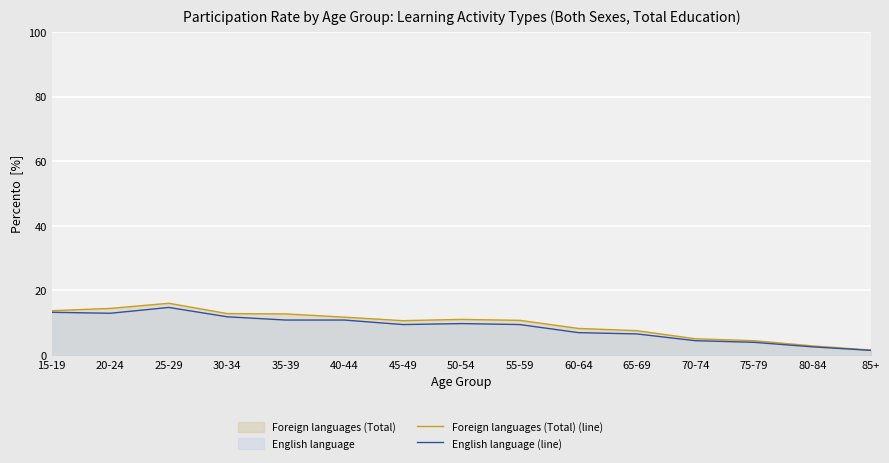

At 75-79, list the series in order from smallest to largest.

English language (line), Foreign languages (Total) (line)